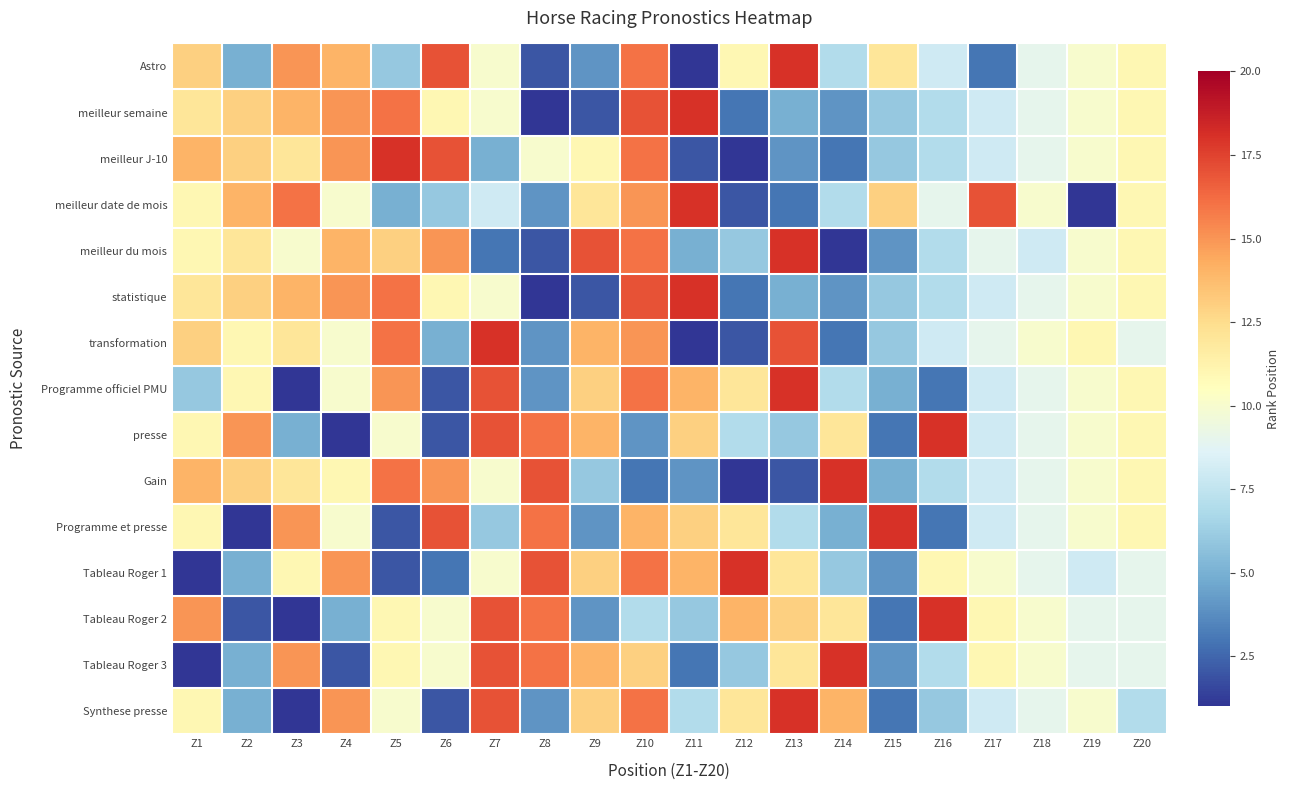

Which series has the largest total across all categories?

transformation